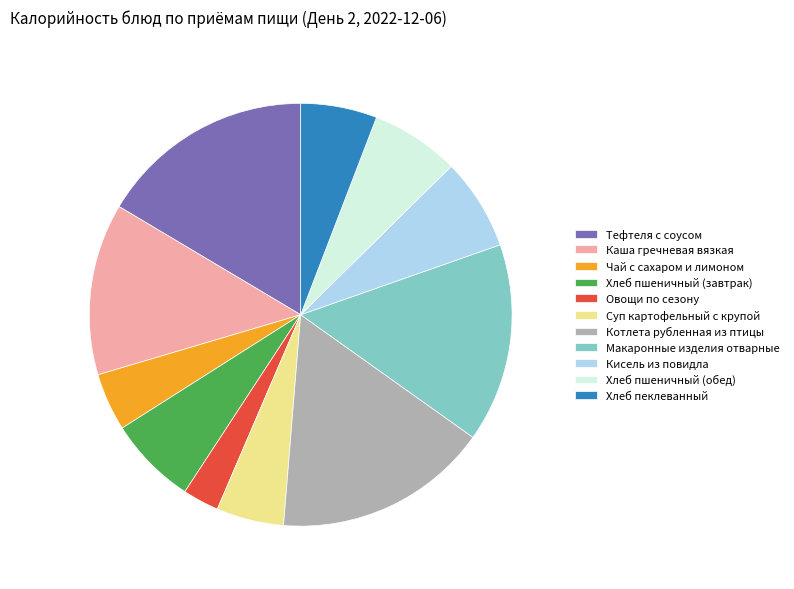

Approximately how many times larger is the value at Тефтеля с соусом compared to Хлеб пшеничный (завтрак)?

2.4